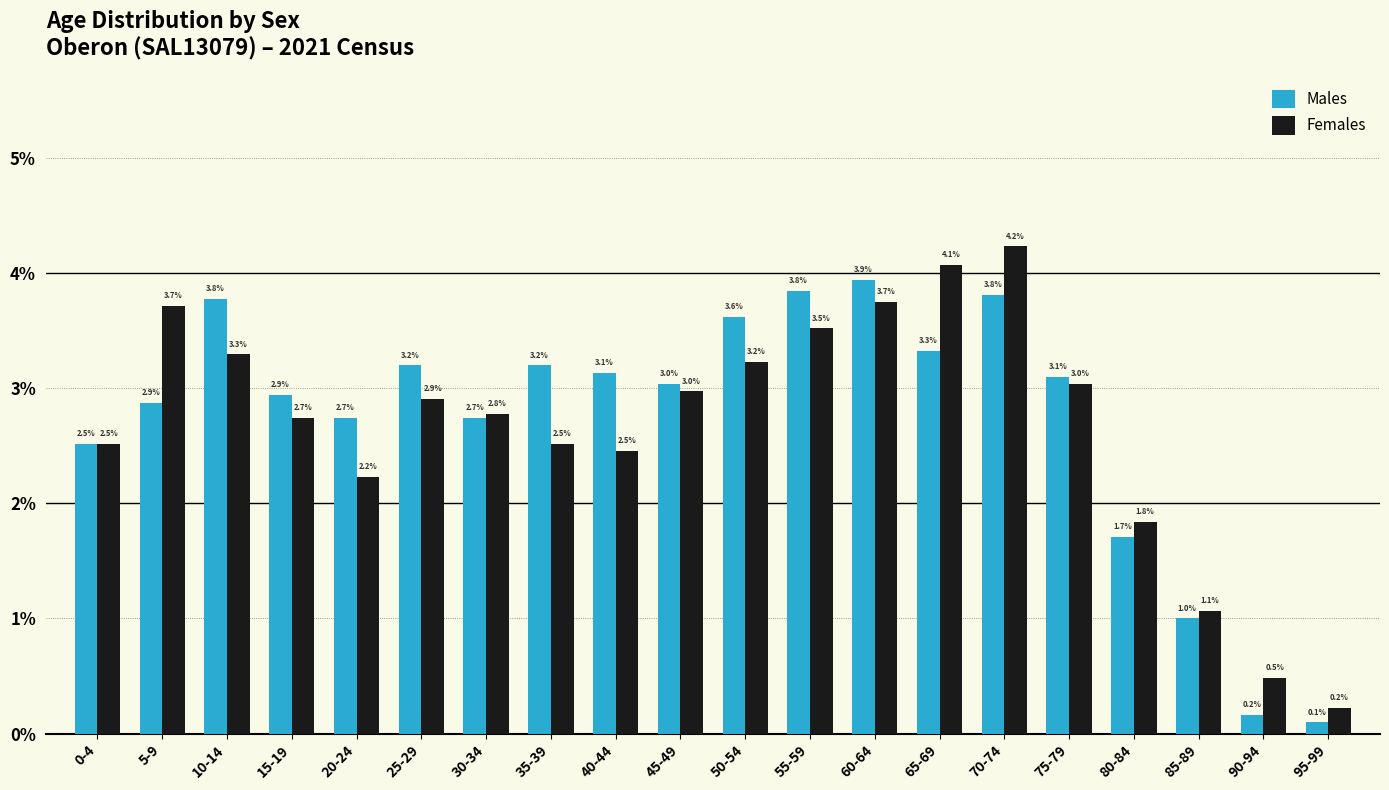

Reading left to right, extract all data points from this chart.

Males: 0-4=2.5	5-9=2.9	10-14=3.8	15-19=2.9	20-24=2.7	25-29=3.2	30-34=2.7	35-39=3.2	40-44=3.1	45-49=3.0	50-54=3.6	55-59=3.8	60-64=3.9	65-69=3.3	70-74=3.8	75-79=3.1	80-84=1.7	85-89=1.0	90-94=0.2	95-99=0.1
Females: 0-4=2.5	5-9=3.7	10-14=3.3	15-19=2.7	20-24=2.2	25-29=2.9	30-34=2.8	35-39=2.5	40-44=2.5	45-49=3.0	50-54=3.2	55-59=3.5	60-64=3.7	65-69=4.1	70-74=4.2	75-79=3.0	80-84=1.8	85-89=1.1	90-94=0.5	95-99=0.2